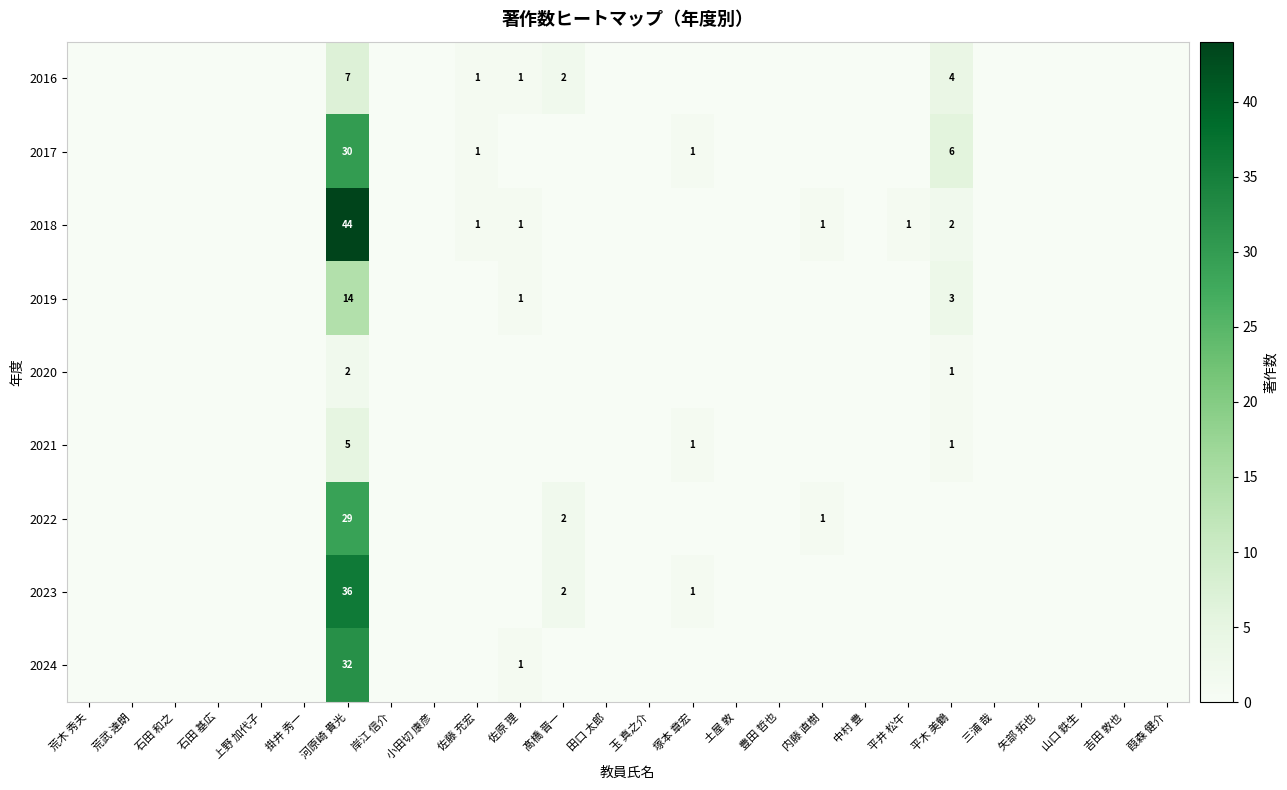

The 2023 series shows 2 at 髙橋 晋一. True or false?

True